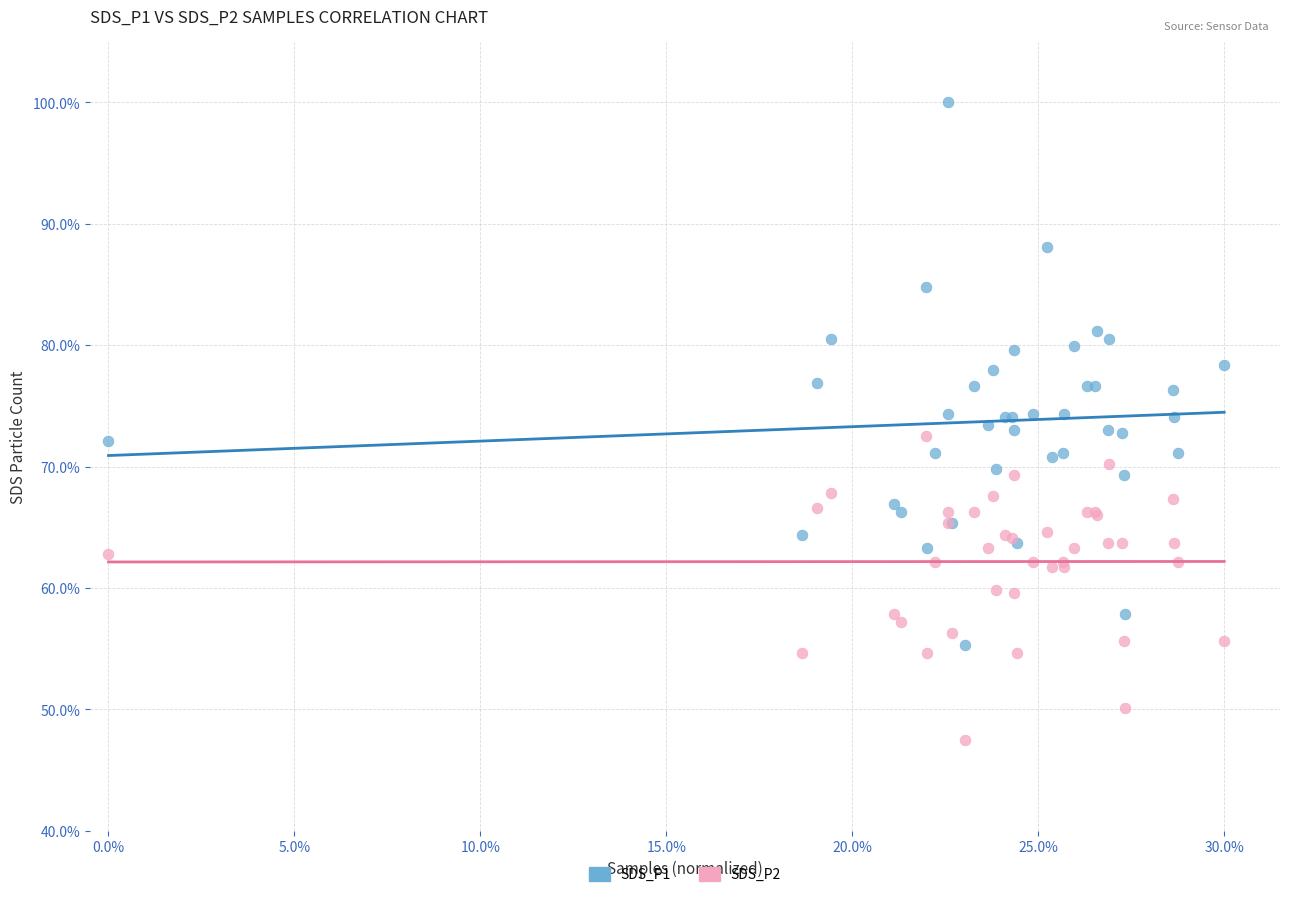

What are all the series names shown in the legend?

SDS_P1, SDS_P2